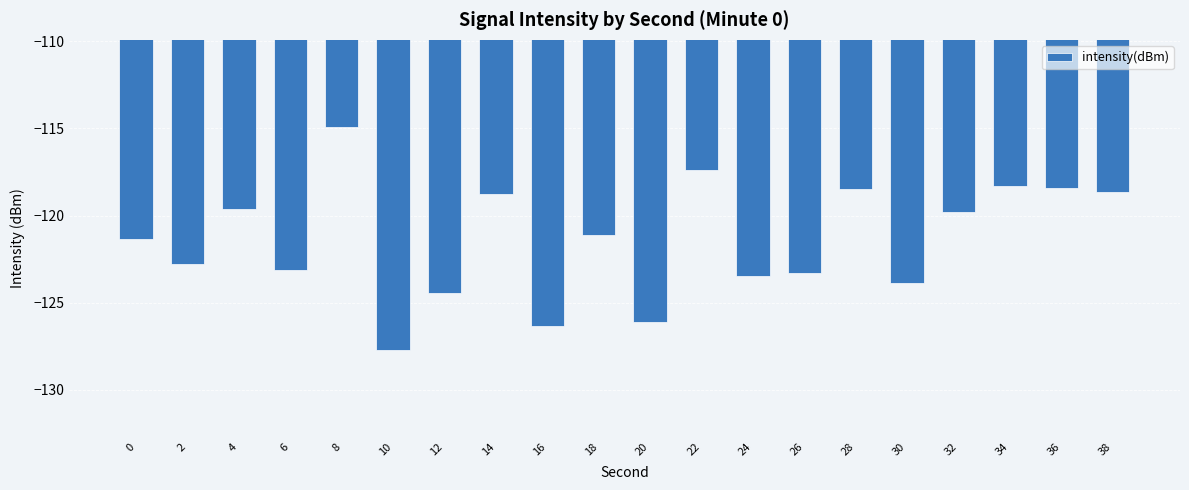

Which category has the lowest value across all series?

10